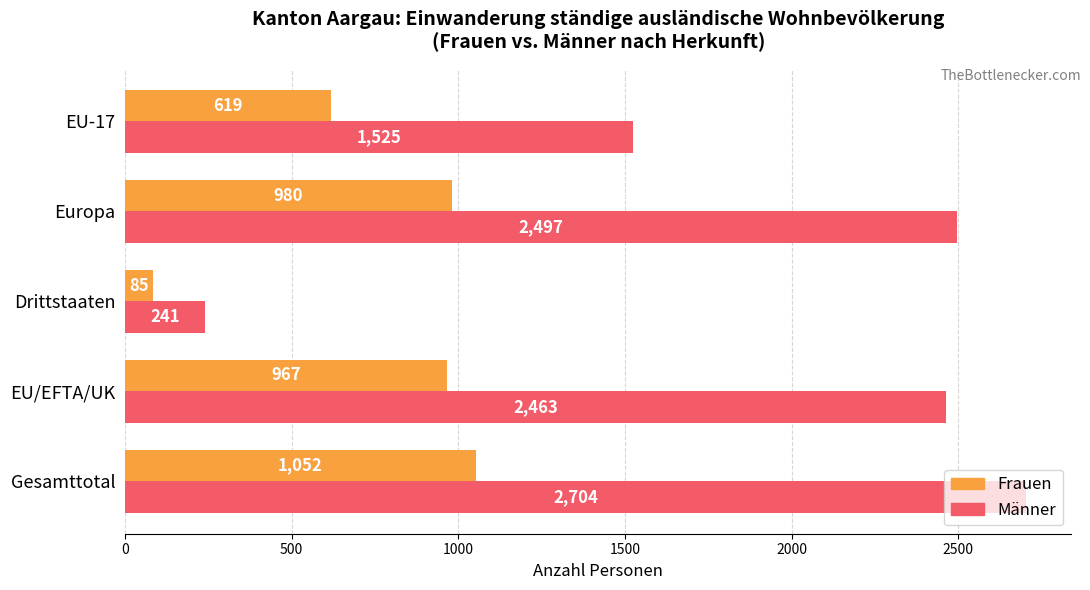

Read the Männer value at EU/EFTA/UK, to the nearest 50.

2450